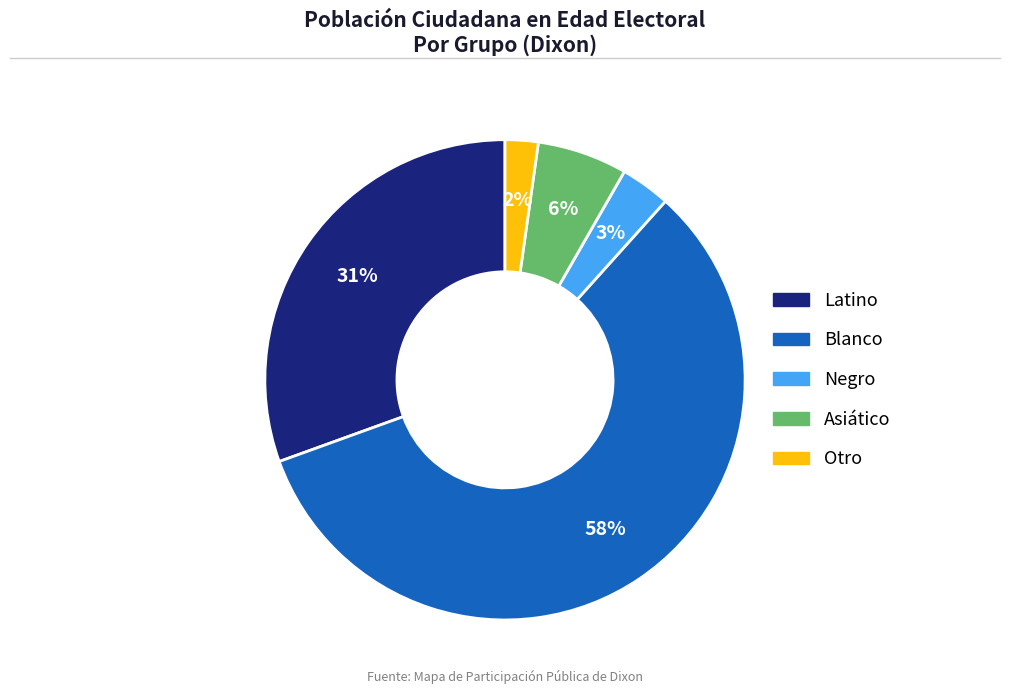

Which slice represents more than half of the pie?

Blanco